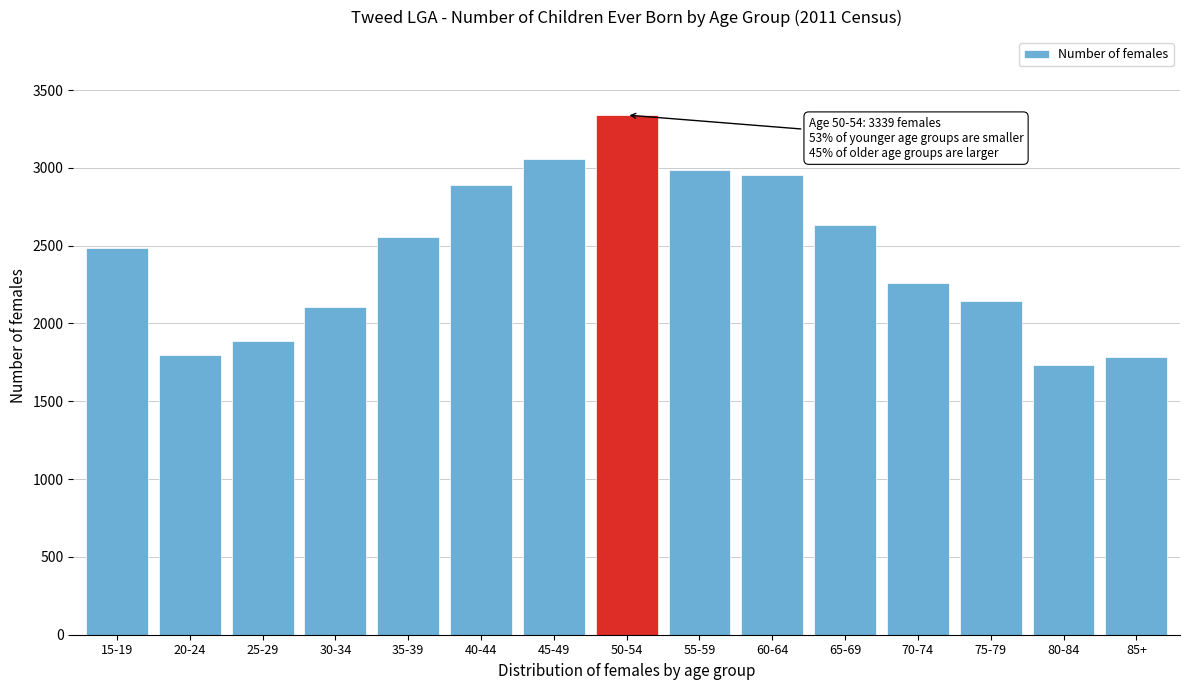

What is the value of the 13th bar from the left?

2147